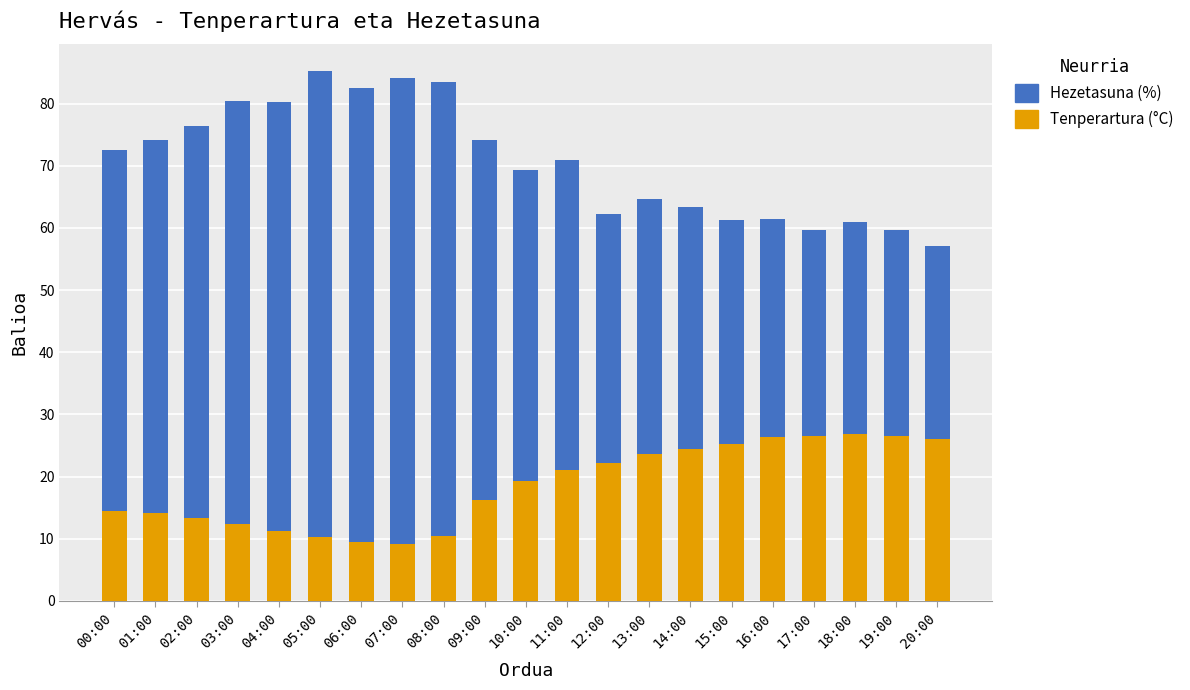

What is the difference between the Tenperartura (°C) values at 08:00 and 15:00?

14.8